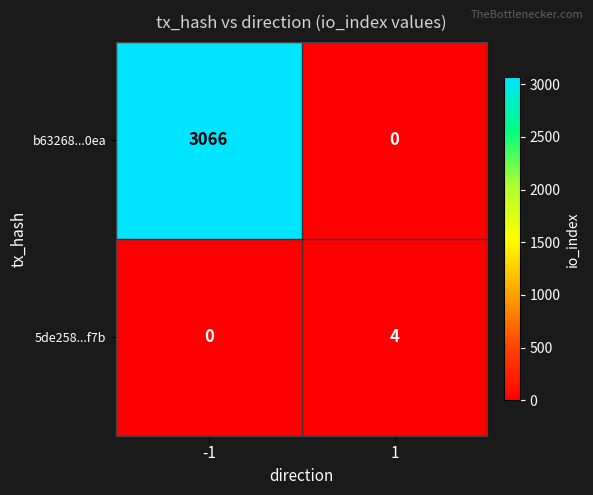

What is the difference between the highest and lowest values at 1?

4